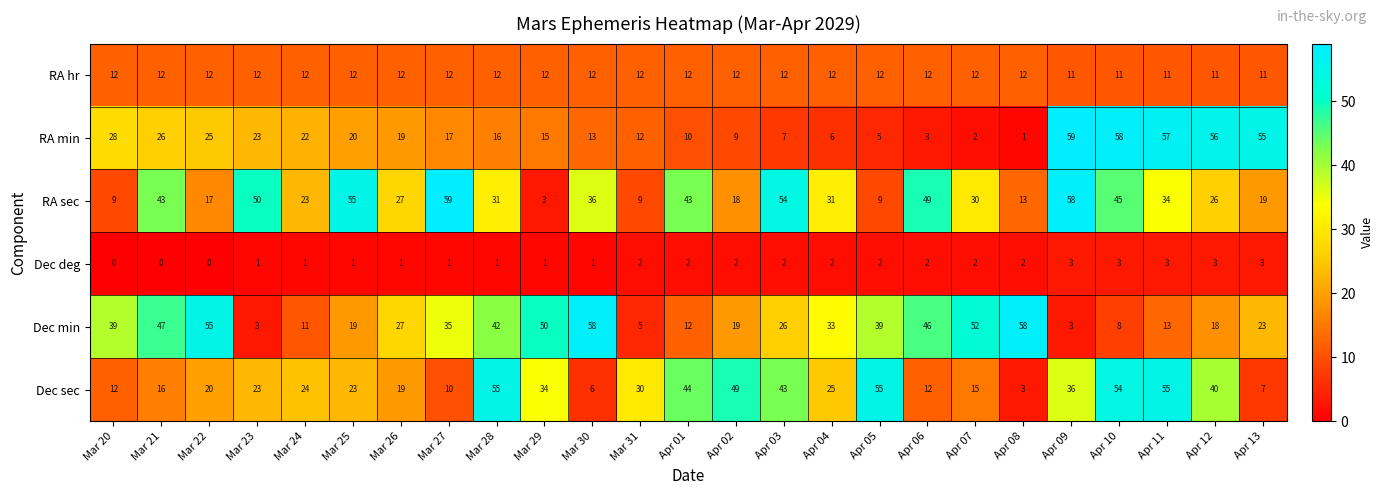

Is it true that RA min equals 3 at Apr 07?

False